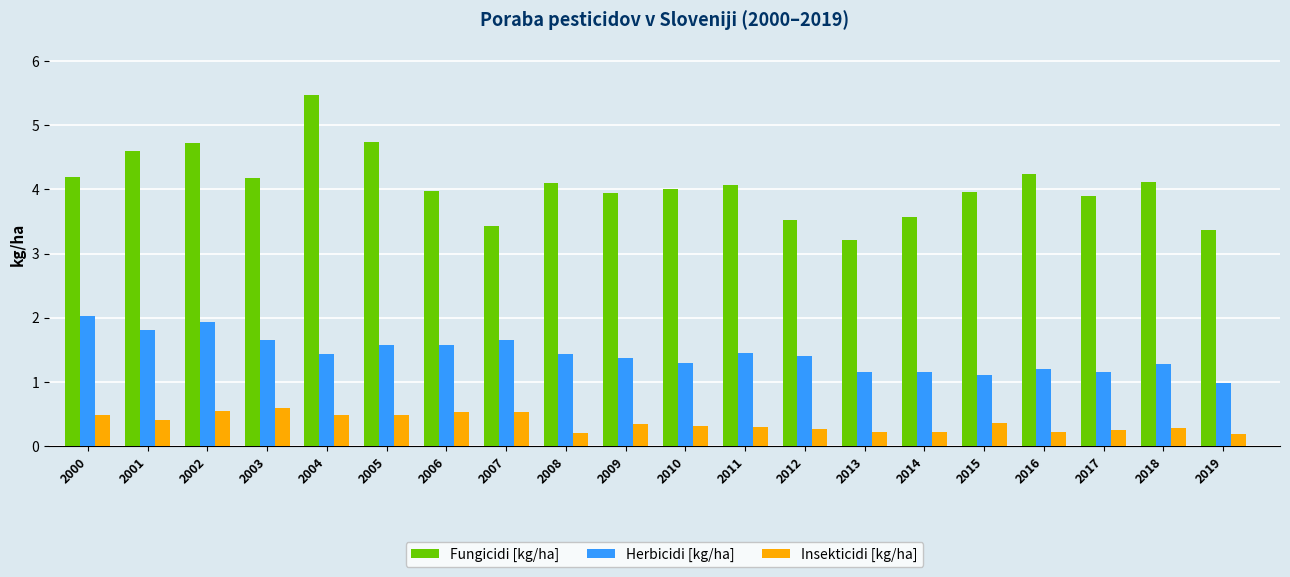

Read the Herbicidi [kg/ha] value at 2012.

1.4